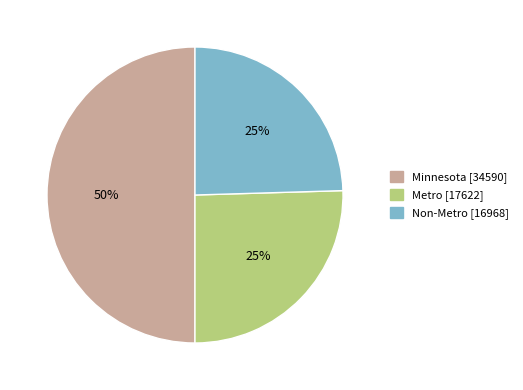

To the nearest percent, what is the combined percentage of Non-Metro and Metro?

50%